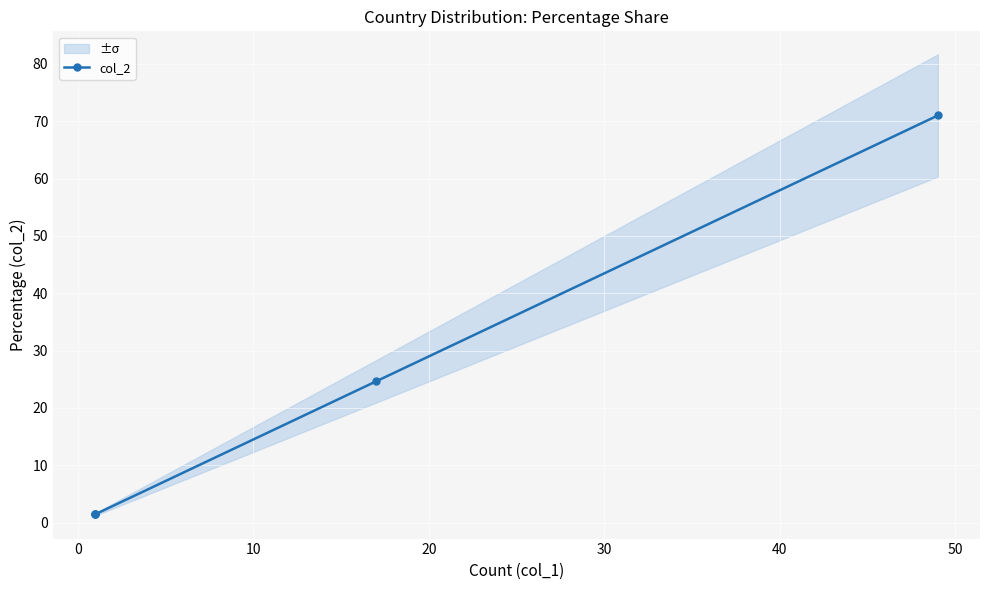

What is the minimum value shown in the chart?

1.4